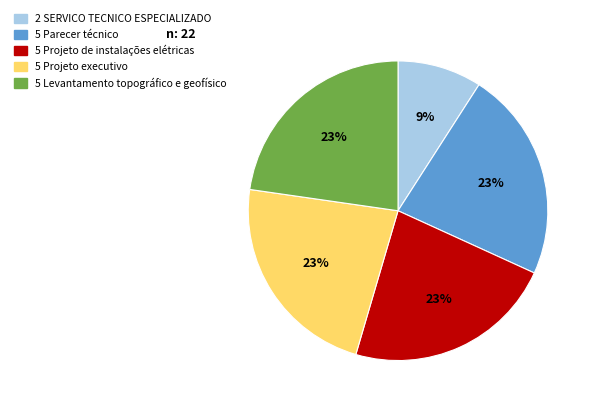

To the nearest percent, what is the difference between the largest and smallest slice percentages?

14%